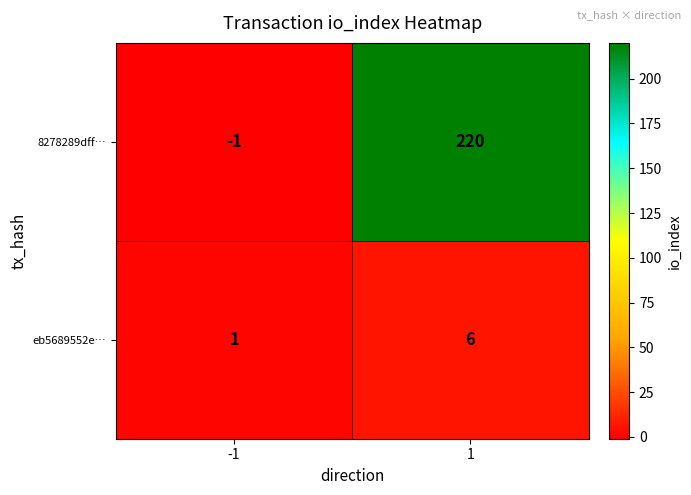

What is the sum of the eb5689552e… values at -1 and 1?

7